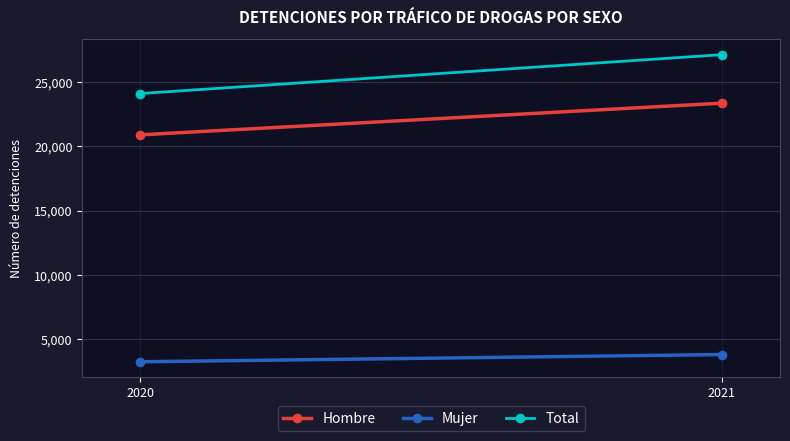

Reading left to right, list all the values displayed in this chart.

Hombre: 2020=20897	2021=23362
Mujer: 2020=3217	2021=3779
Total: 2020=24114	2021=27141